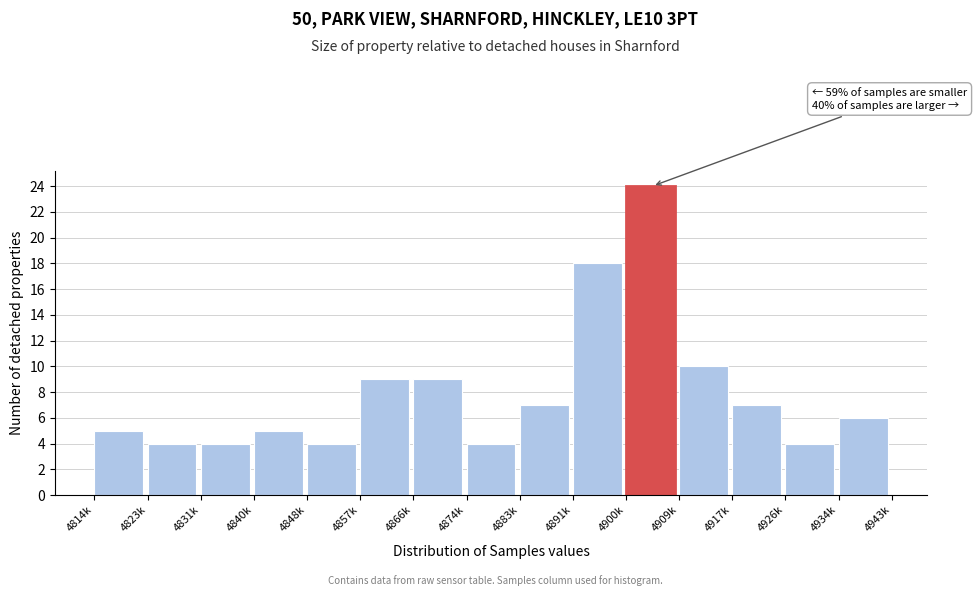

Reading right to left, extract all data points from this chart.

4934k=6	4926k=4	4917k=7	4909k=10	4900k=24	4891k=18	4883k=7	4874k=4	4866k=9	4857k=9	4848k=4	4840k=5	4831k=4	4823k=4	4814k=5